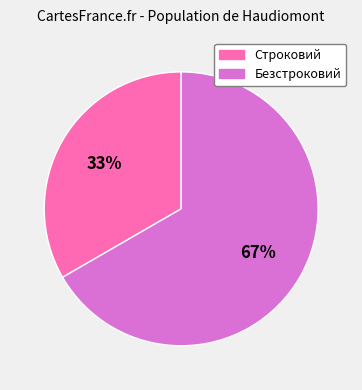

To the nearest percent, what is the combined percentage of Строковий and Безстроковий?

100%